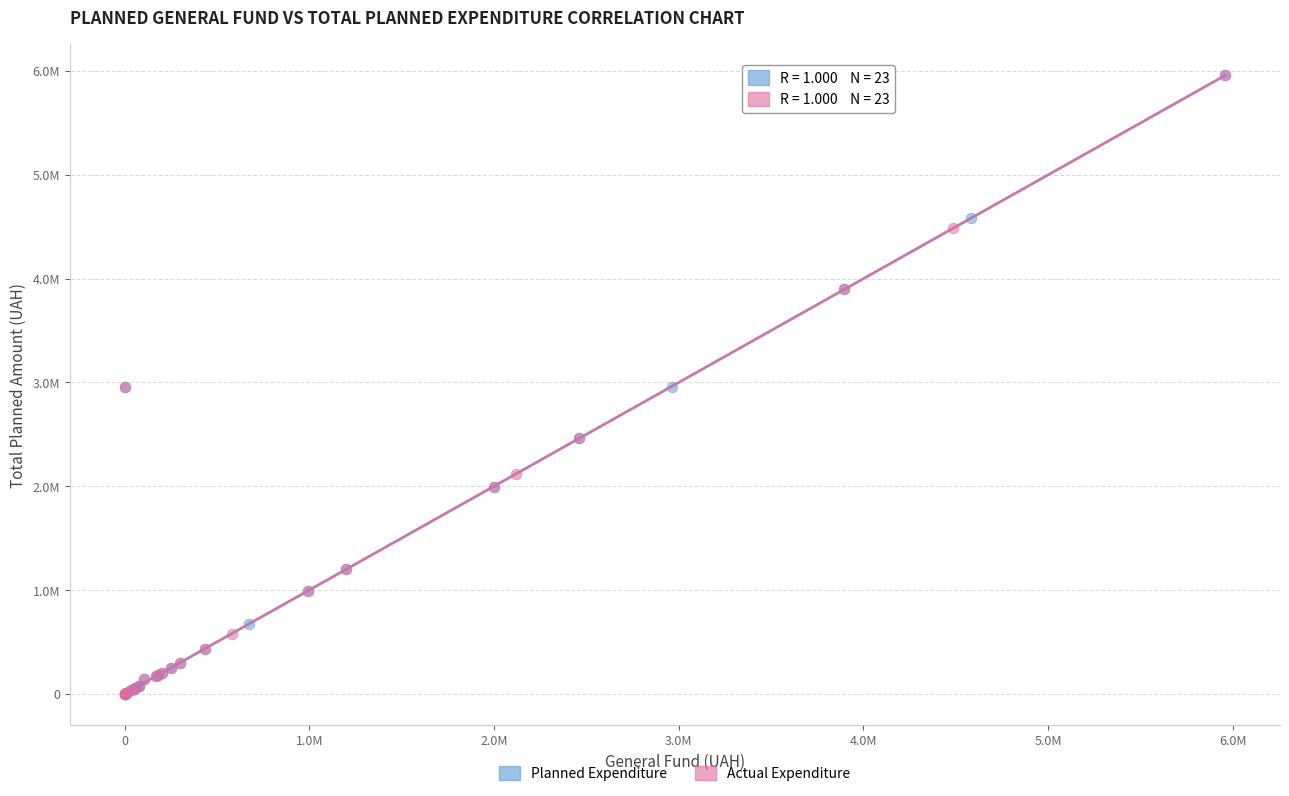

What are all the series names shown in the legend?

Planned Expenditure, Actual Expenditure